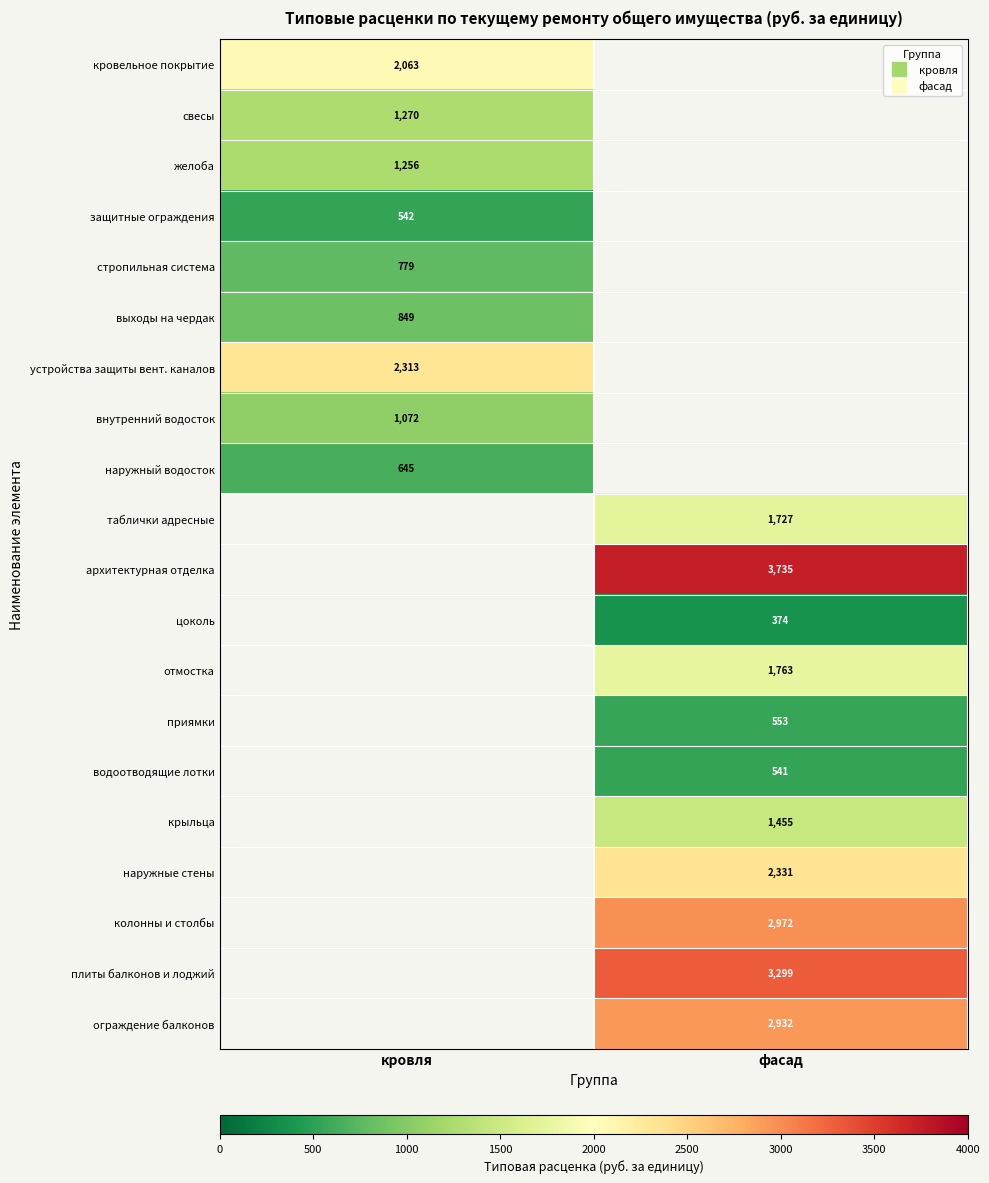

True or false: кровельное покрытие has a value of 2062.8 at кровля.

True